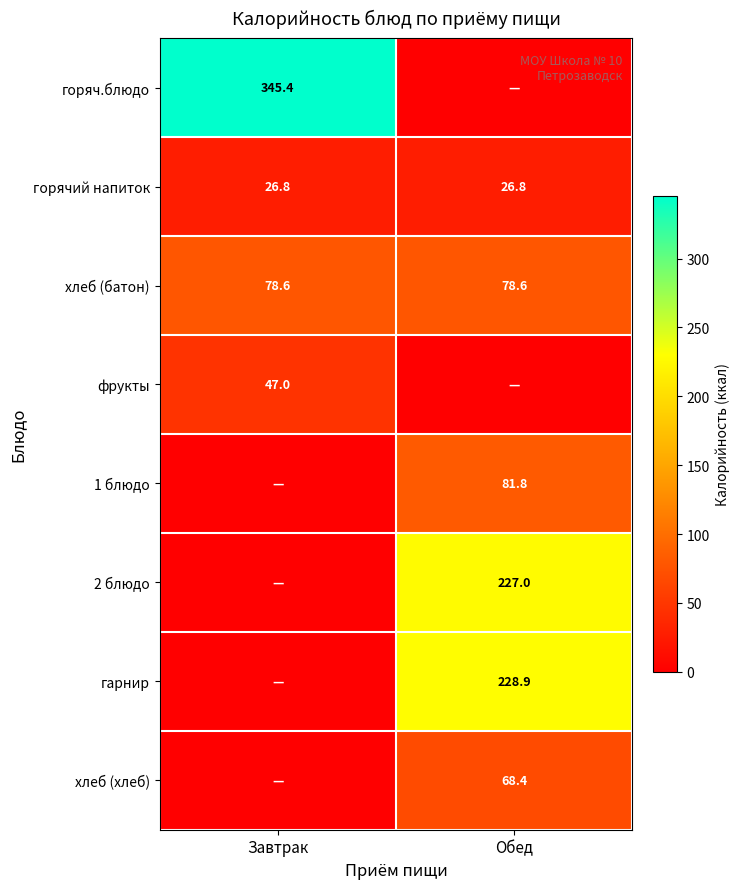

What is the difference between the highest and lowest values at Обед?

228.9